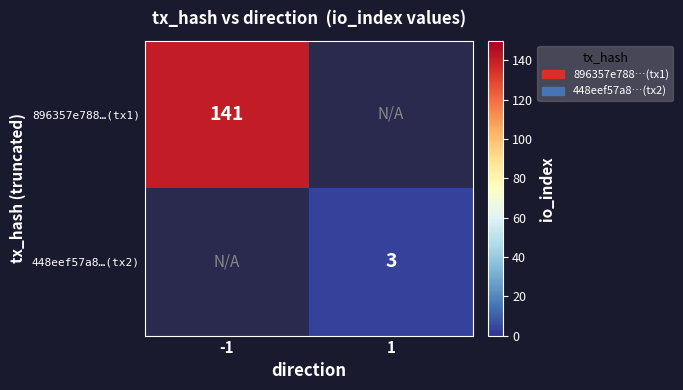

True or false: 448eef57a8…(tx2) has a value of 5.0 at 1.

False